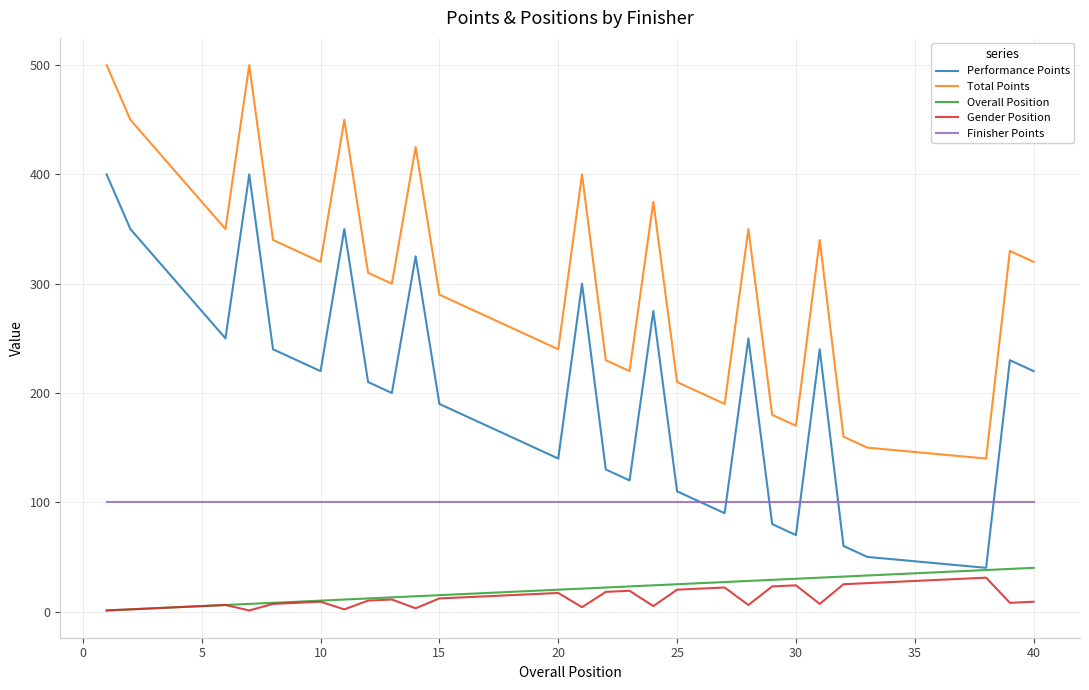

True or false: Gender Position and Total Points intersect in this chart.

False